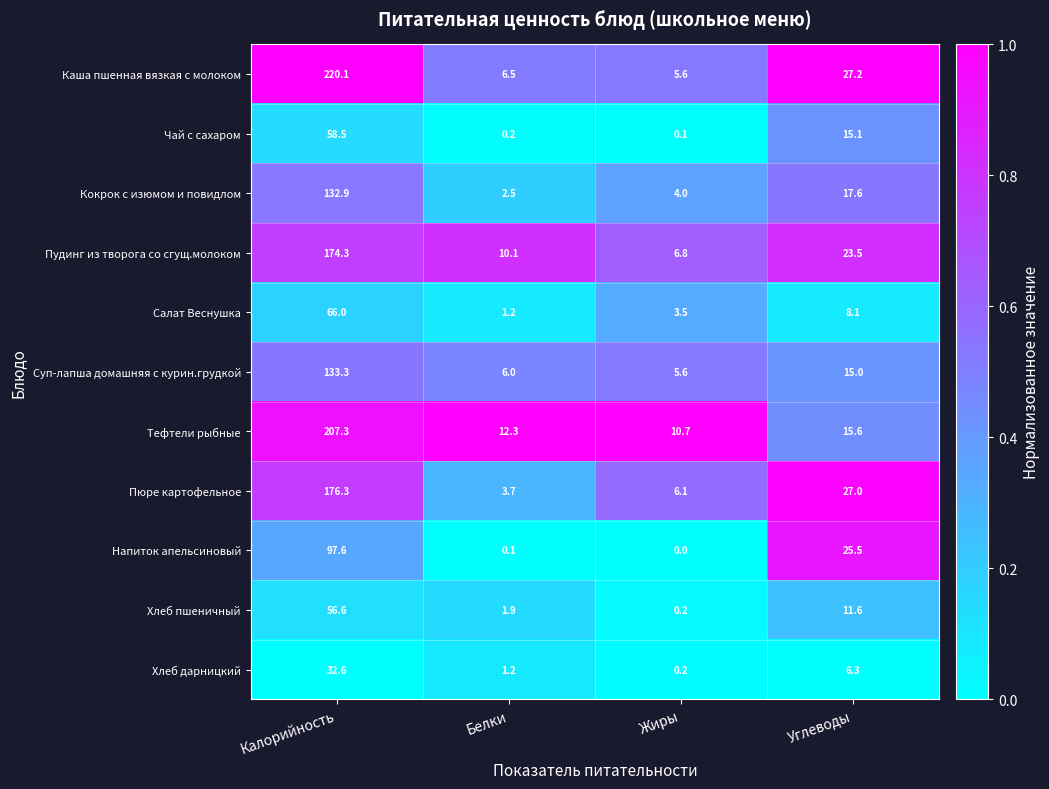

List the series in order of their peak value, lowest first.

Хлеб дарницкий, Хлеб пшеничный, Чай с сахаром, Салат Веснушка, Напиток апельсиновый, Кокрок с изюмом и повидлом, Суп-лапша домашняя с курин.грудкой, Пудинг из творога со сгущ.молоком, Пюре картофельное, Тефтели рыбные, Каша пшенная вязкая с молоком